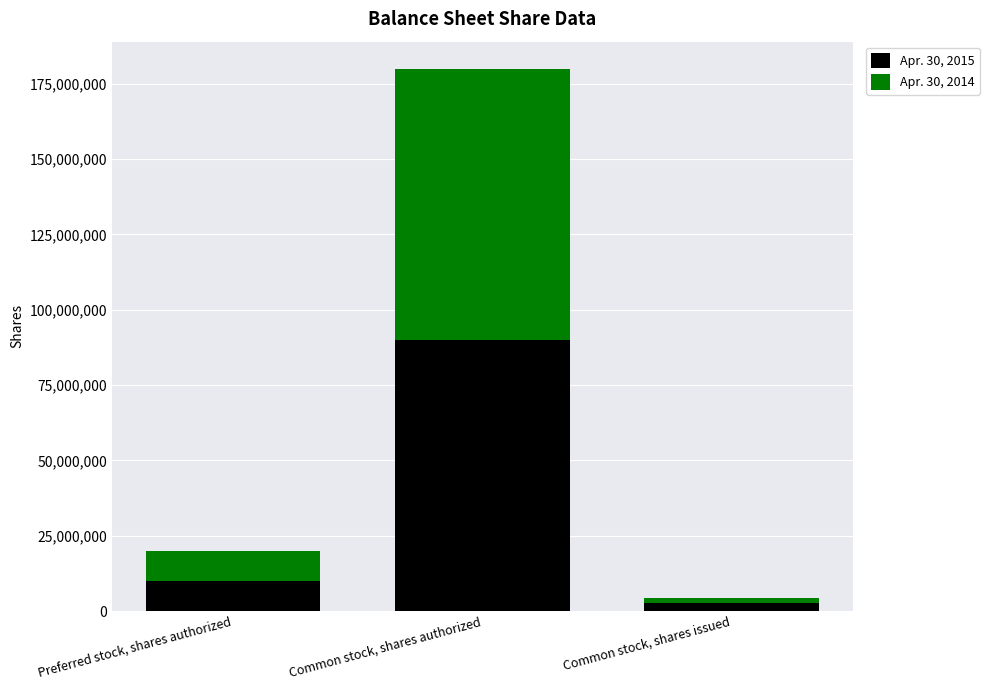

At which label does Apr. 30, 2015 reach its minimum?

Common stock, shares issued